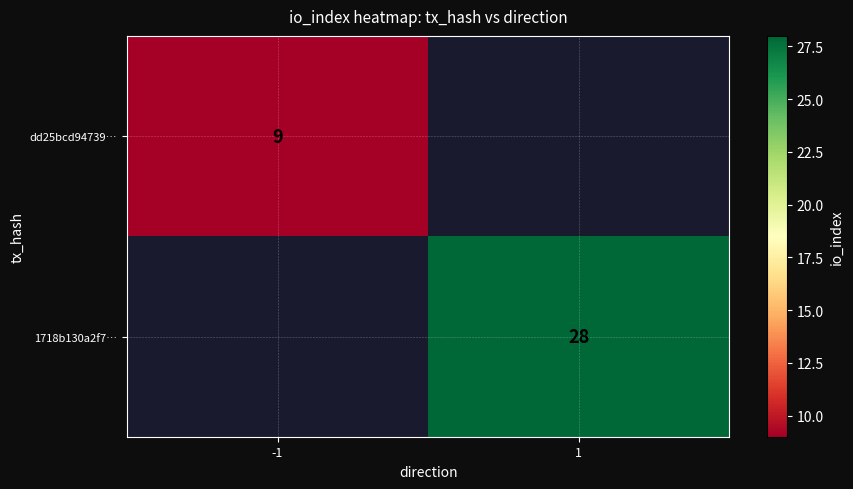

Is the value of dd25bcd94739… at -1 greater than the value of 1718b130a2f7… at 1?

No